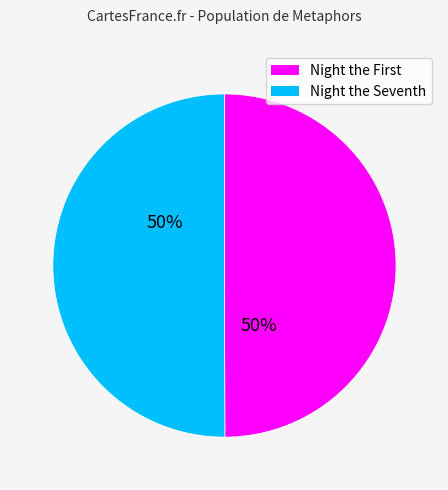

To the nearest percent, what is the average slice percentage?

50%